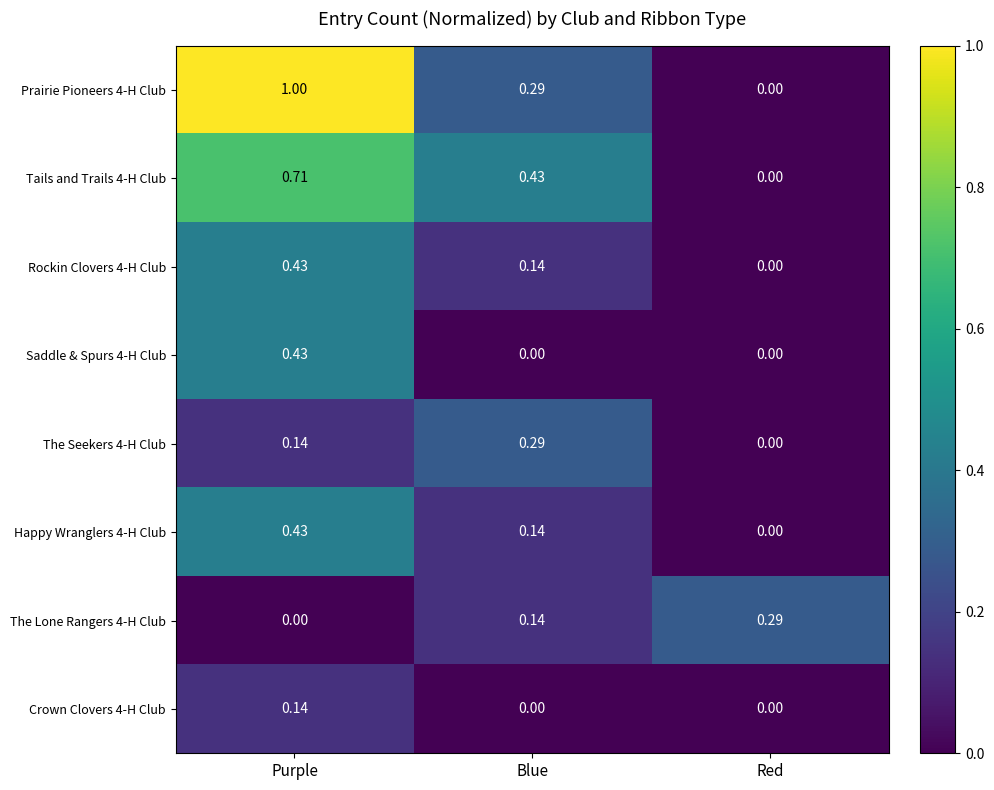

At which label does Rockin Clovers 4-H Club reach its peak?

Purple